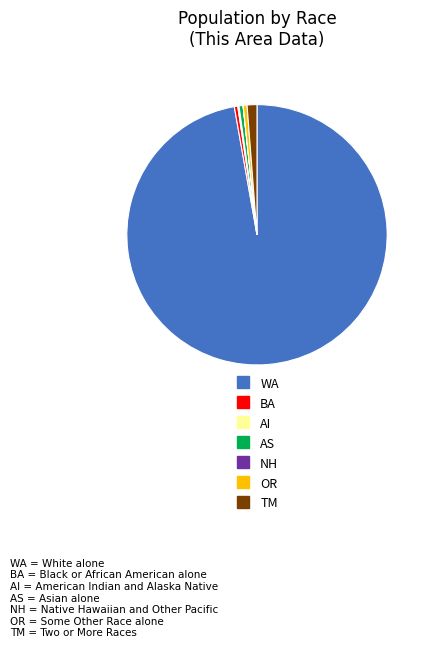

Is there any slice that represents more than half of the pie?

Yes